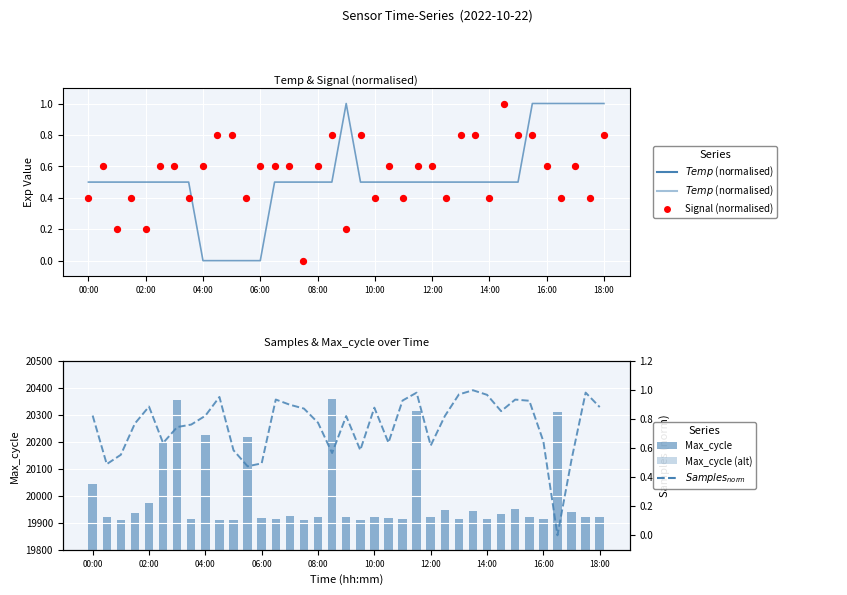

Is the value of Signal (normalised) at 04:00 greater than the value of Samples (norm) at 06:00?

Yes